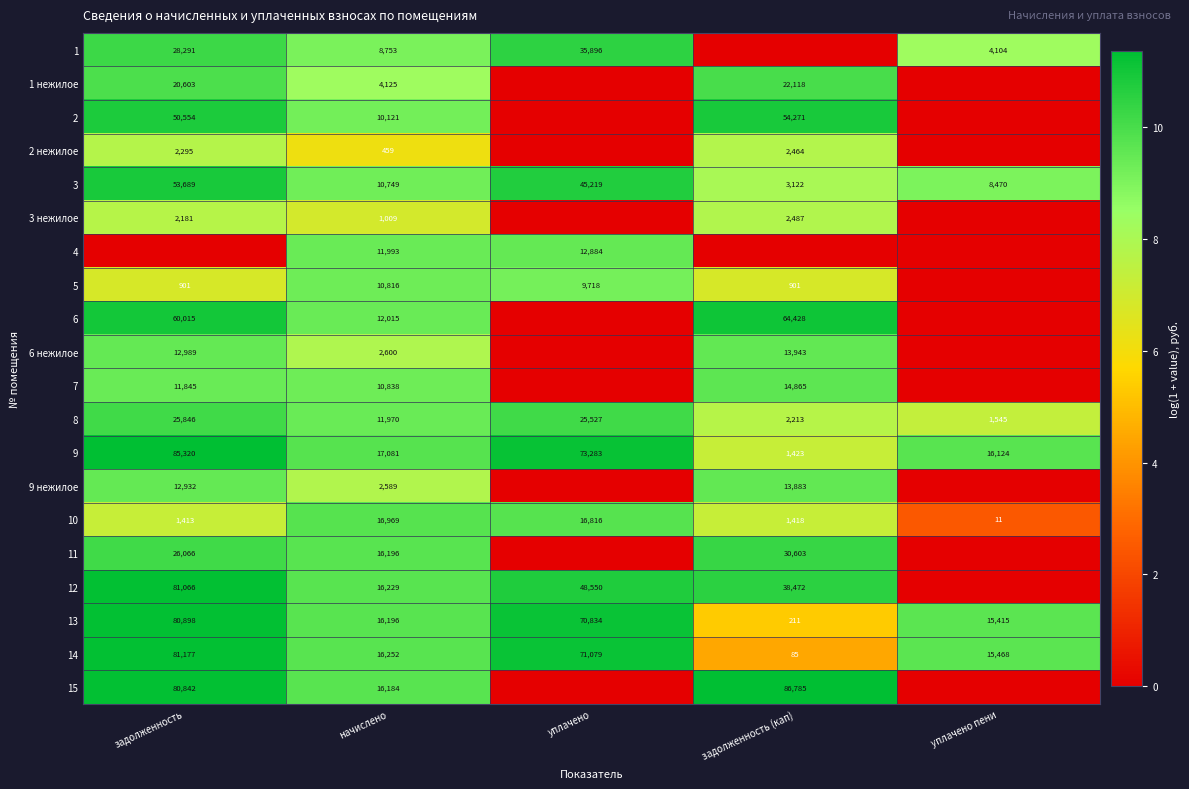

Is the value of 14 at задолженность greater than the value of 15 at задолженность (кап)?

No